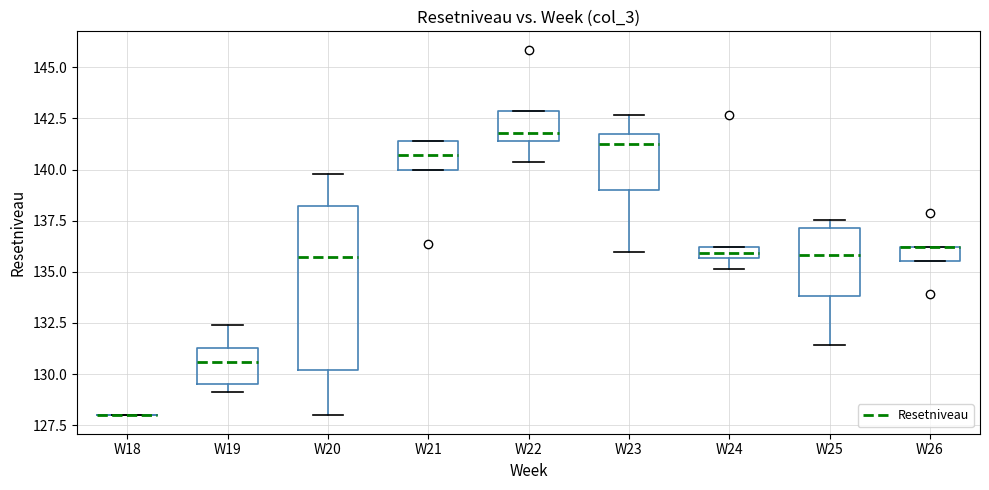

Which box is the tallest, from its lower edge to its upper edge?

W20